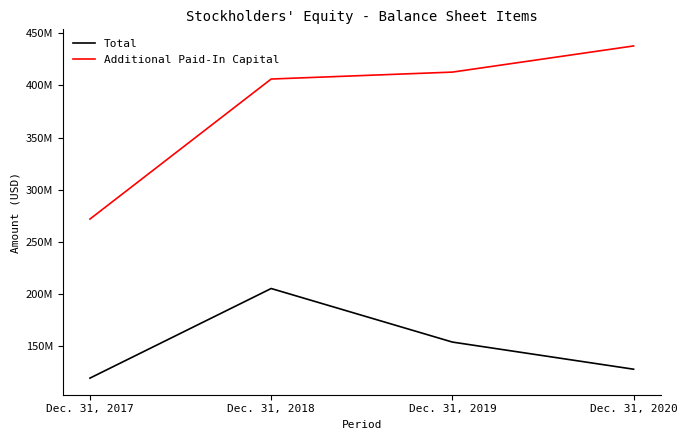

List the series in order of their peak value, highest first.

Additional Paid-In Capital, Total